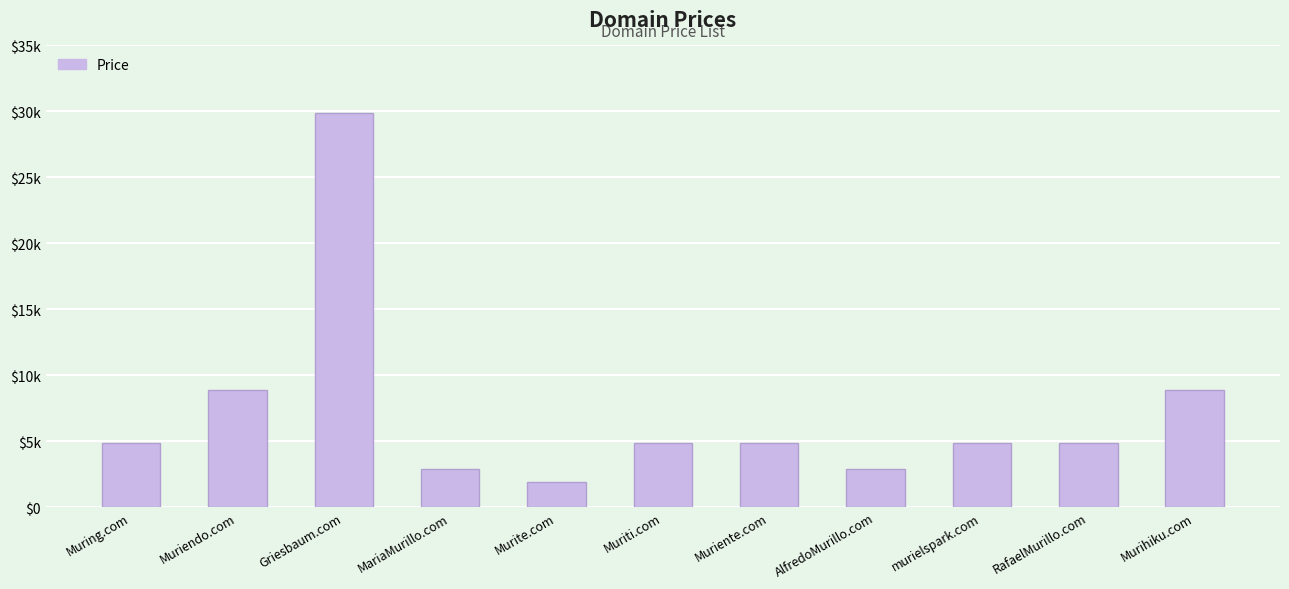

True or false: the data shows 8888 at Murihiku.com.

True